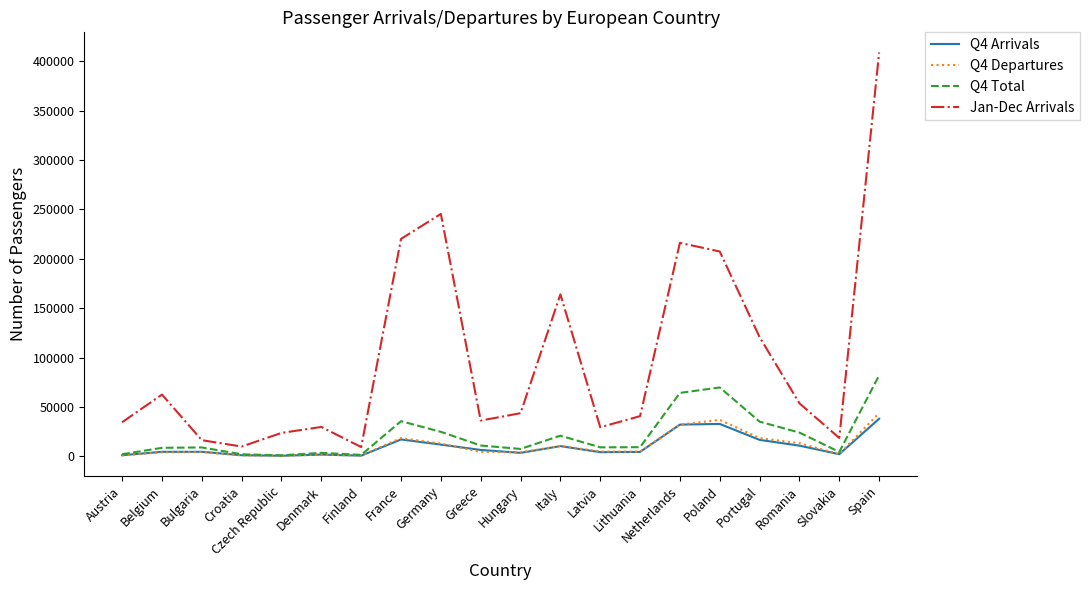

What is the maximum value shown in the chart?

408946